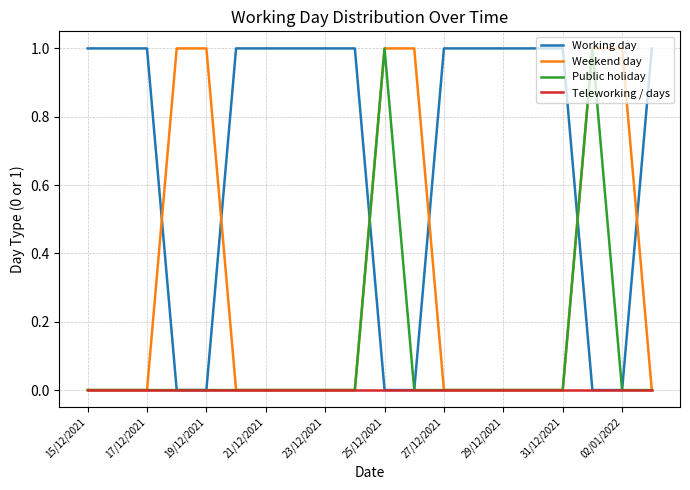

Reading right to left, extract all data points from this chart.

Working day: 1	0	0	1	1	1	1	1	0	0	1	1	1	1	1	0	0	1	1	1
Weekend day: 0	1	1	0	0	0	0	0	1	1	0	0	0	0	0	1	1	0	0	0
Public holiday: 0	0	1	0	0	0	0	0	0	1	0	0	0	0	0	0	0	0	0	0
Teleworking / days: 0	0	0	0	0	0	0	0	0	0	0	0	0	0	0	0	0	0	0	0